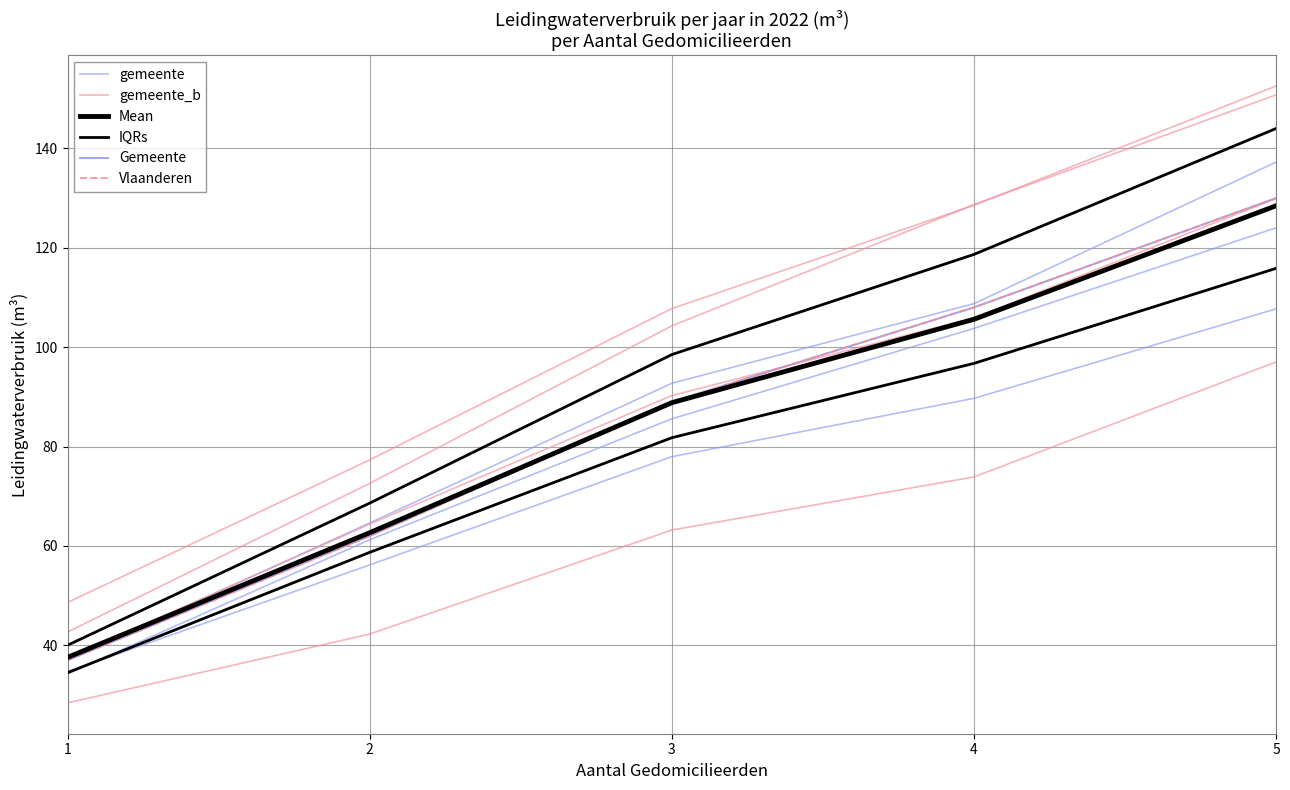

What is the value of the gemeente point at the 4th from the left?

108.8